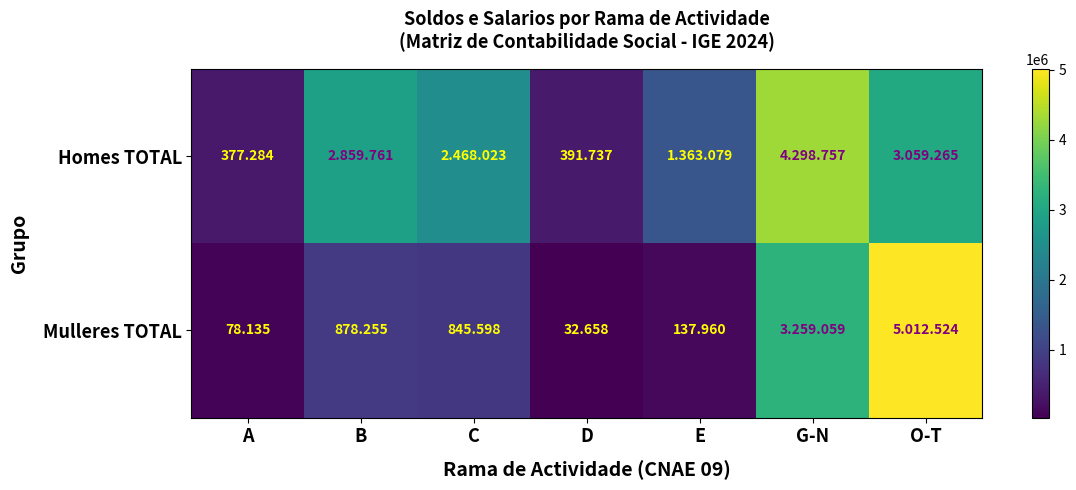

At which label does Homes TOTAL reach its minimum?

A